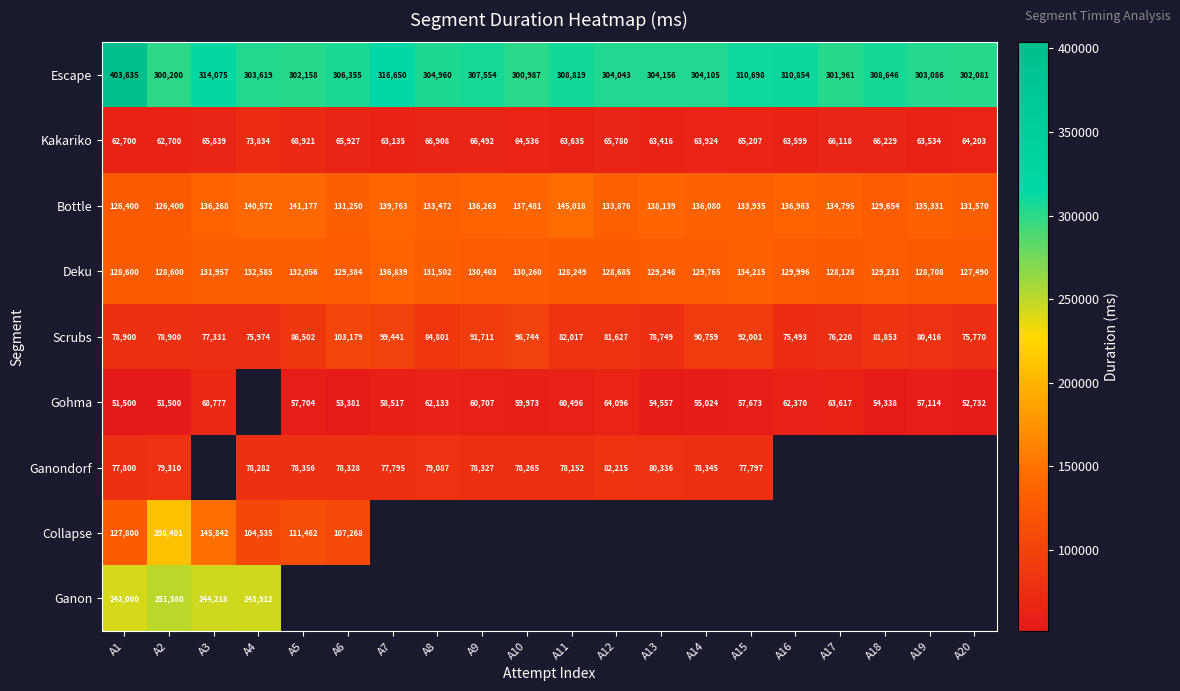

Which label corresponds to the smallest value in the chart?

A1